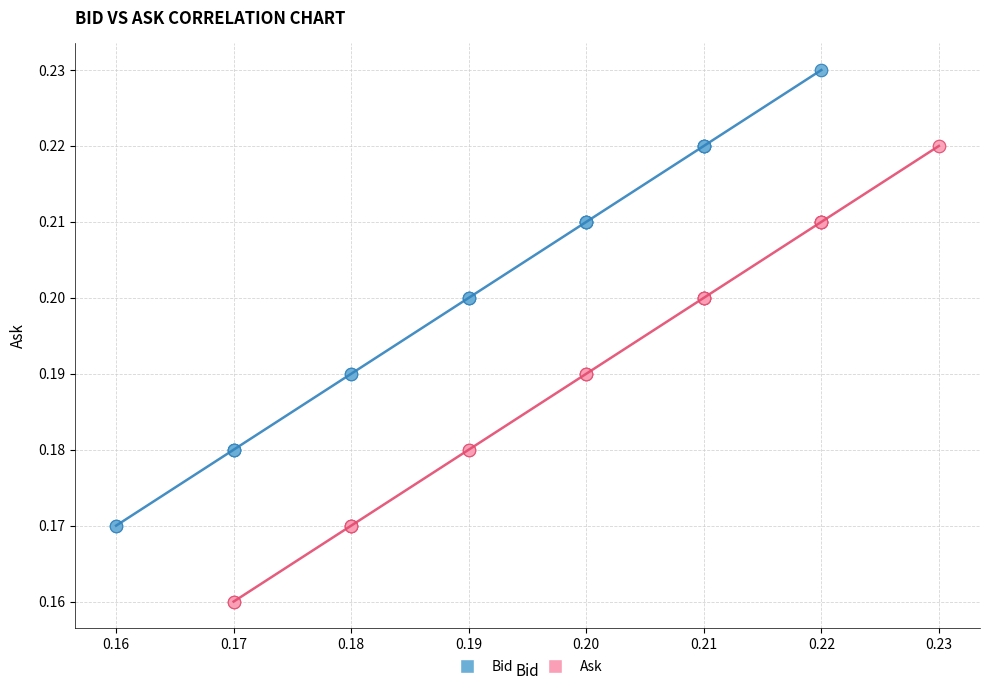

Which series reaches the minimum Y coordinate?

Ask